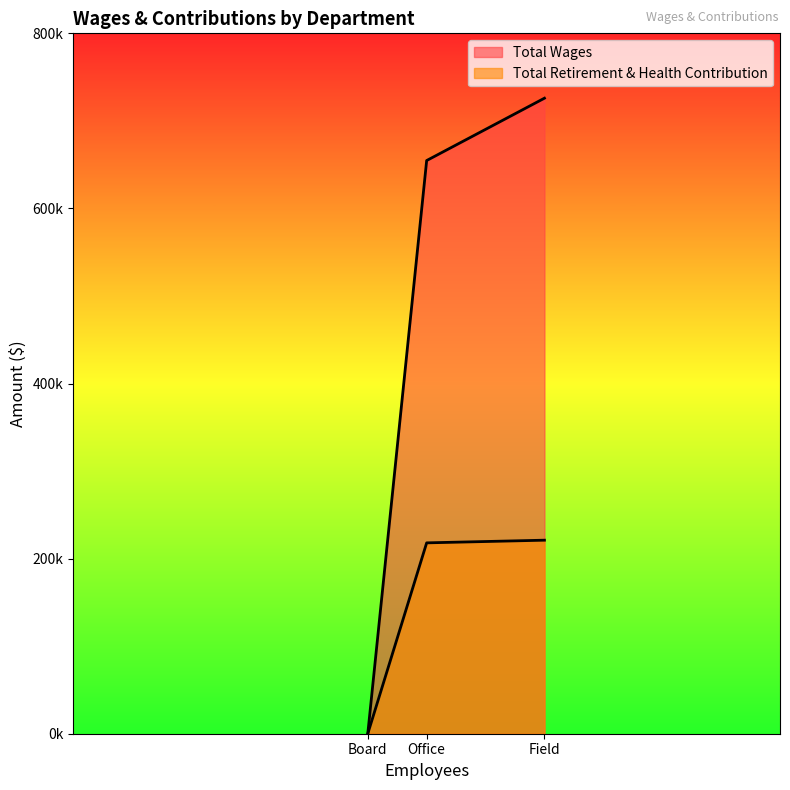

Rank the series by their average value, from lowest to highest.

Total Retirement & Health Contribution, Total Wages